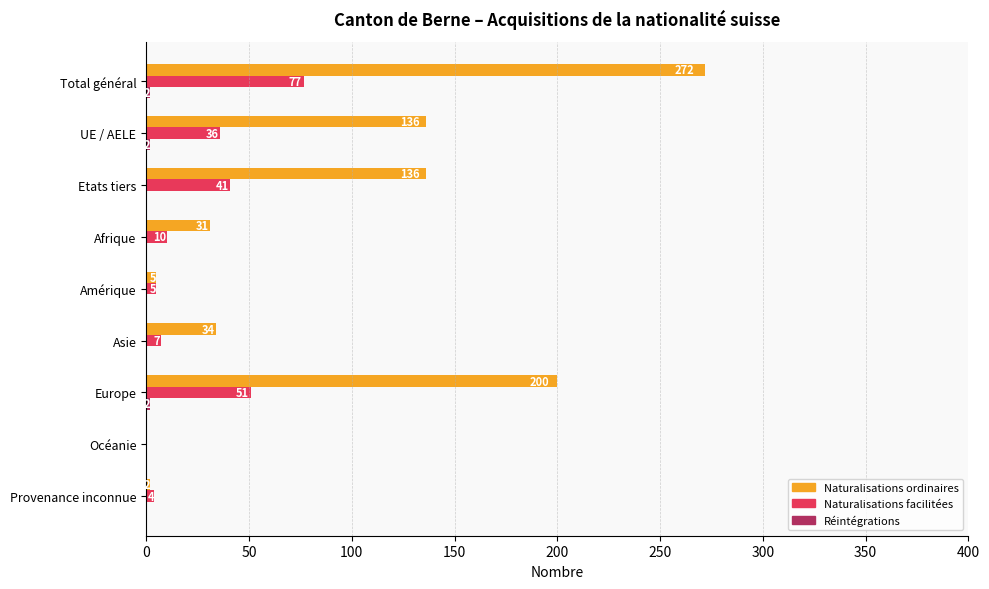

What value does the Naturalisations ordinaires series have at Amérique?

5